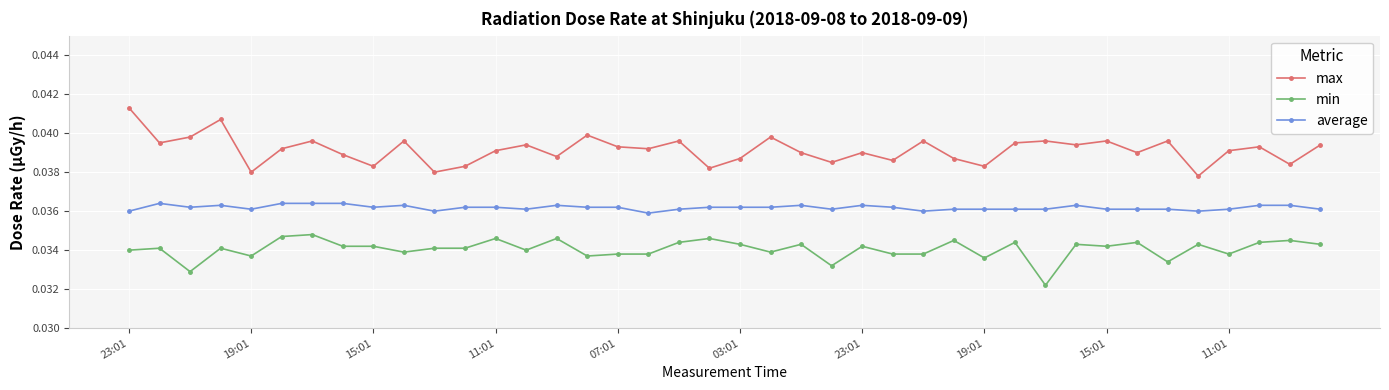

What are all the series names shown in the legend?

max, min, average